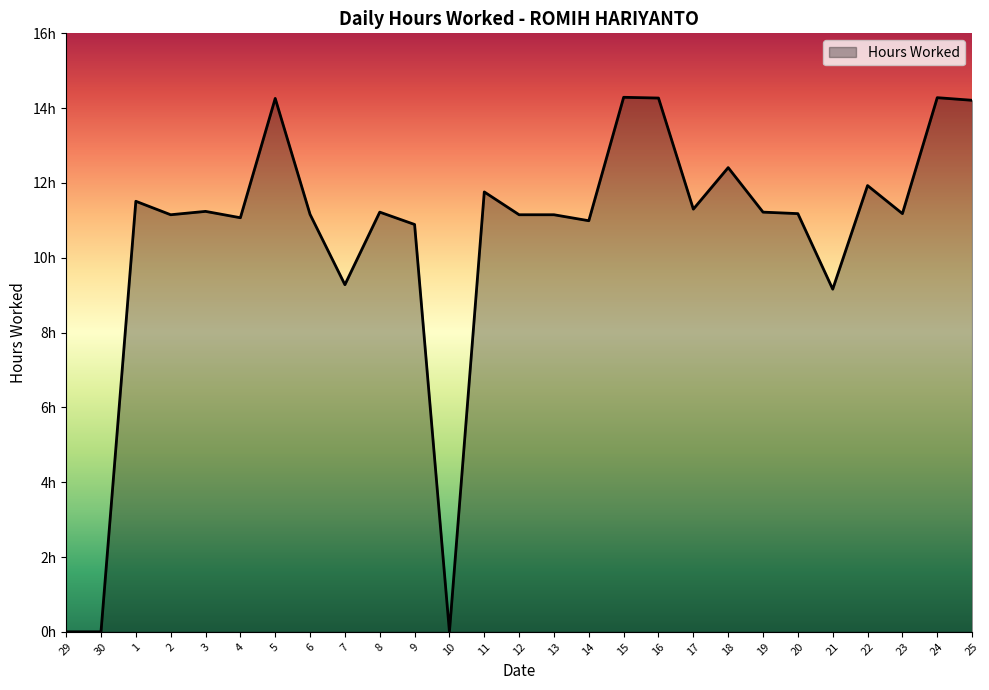

The value at 8 is 4.8. True or false?

False